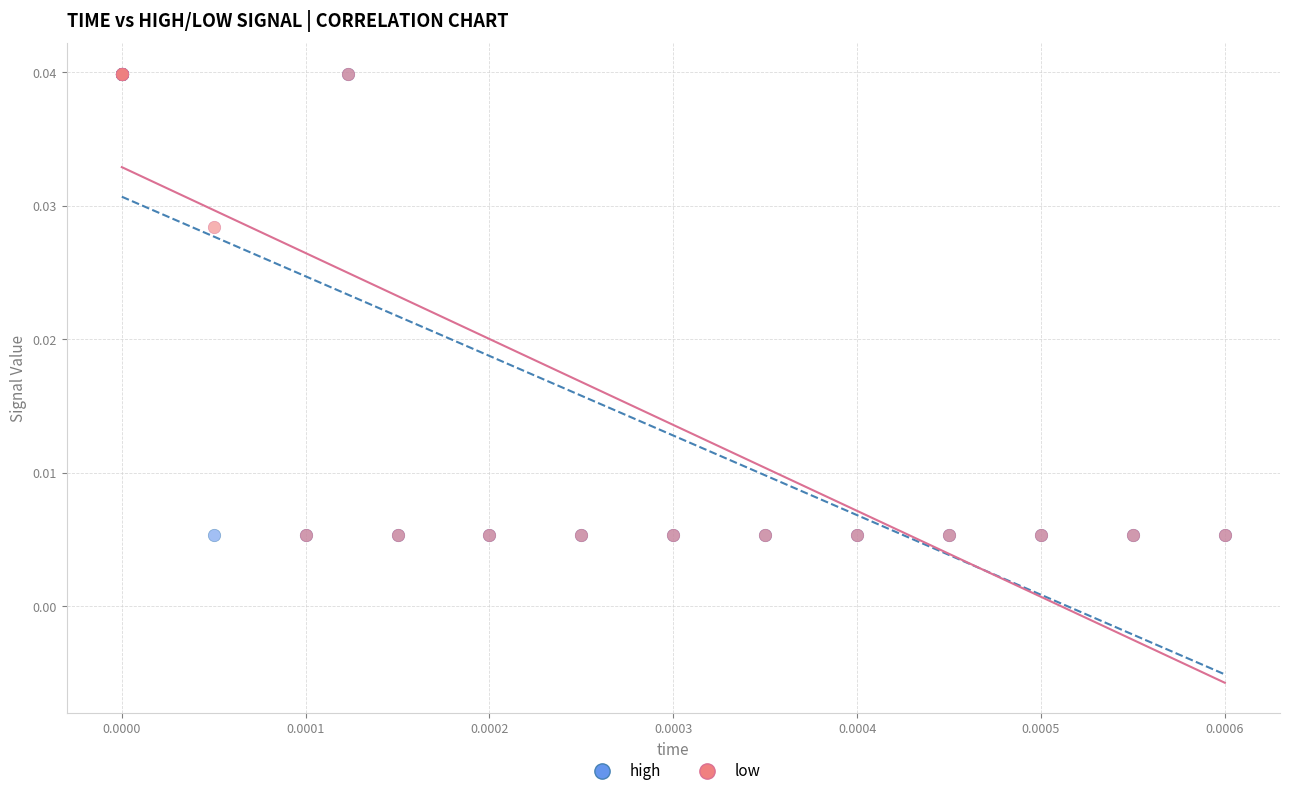

What are all the series names shown in the legend?

high, low